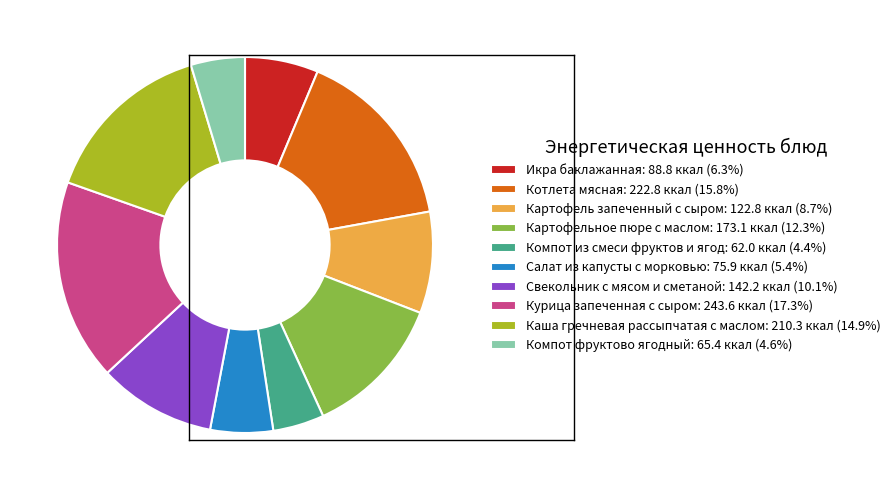

How many slices are in this pie chart?

10